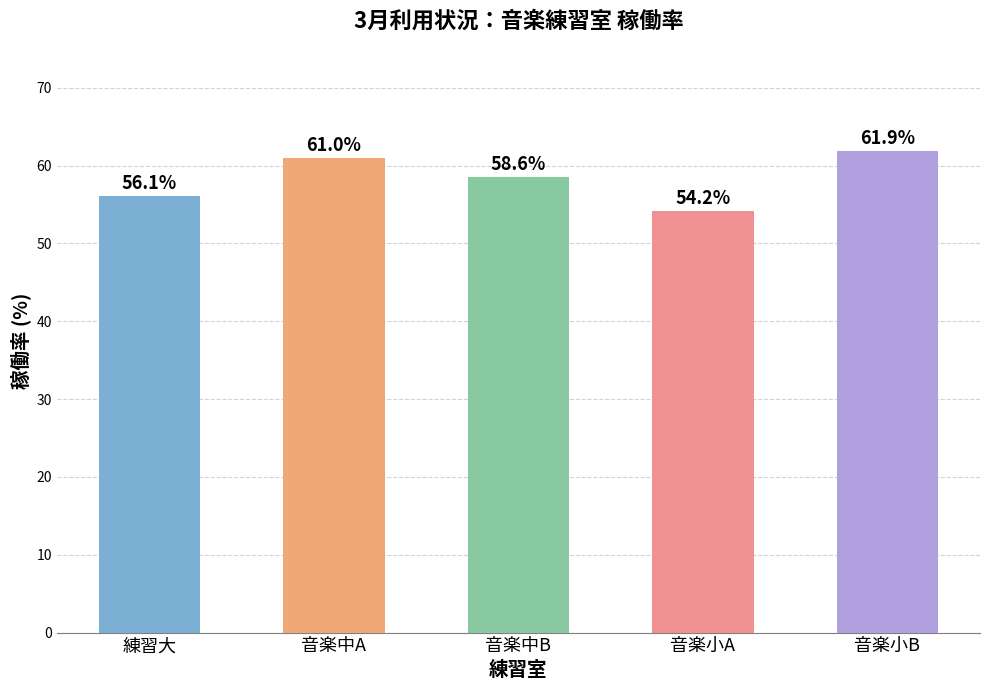

Which has a higher value, 音楽中A or 音楽中B?

音楽中A